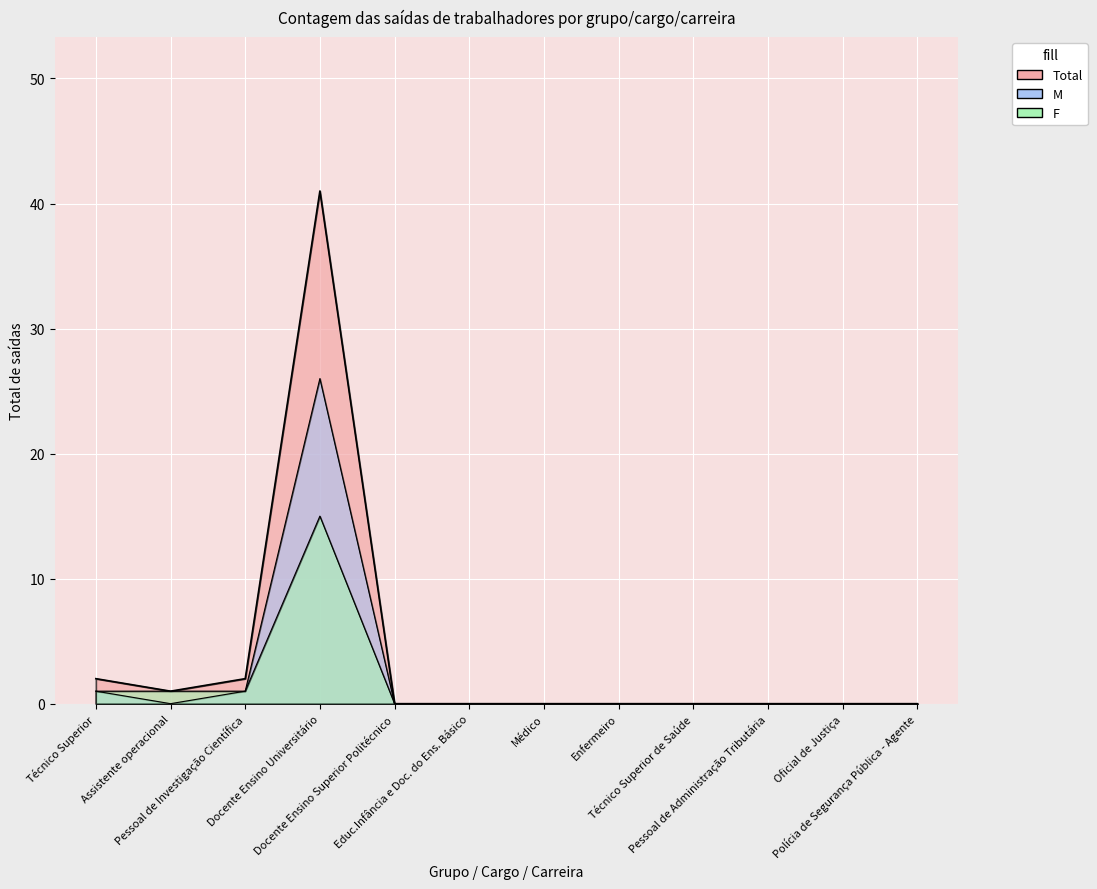

What is the label of the 10th point from the right?

Pessoal de Investigação Científica